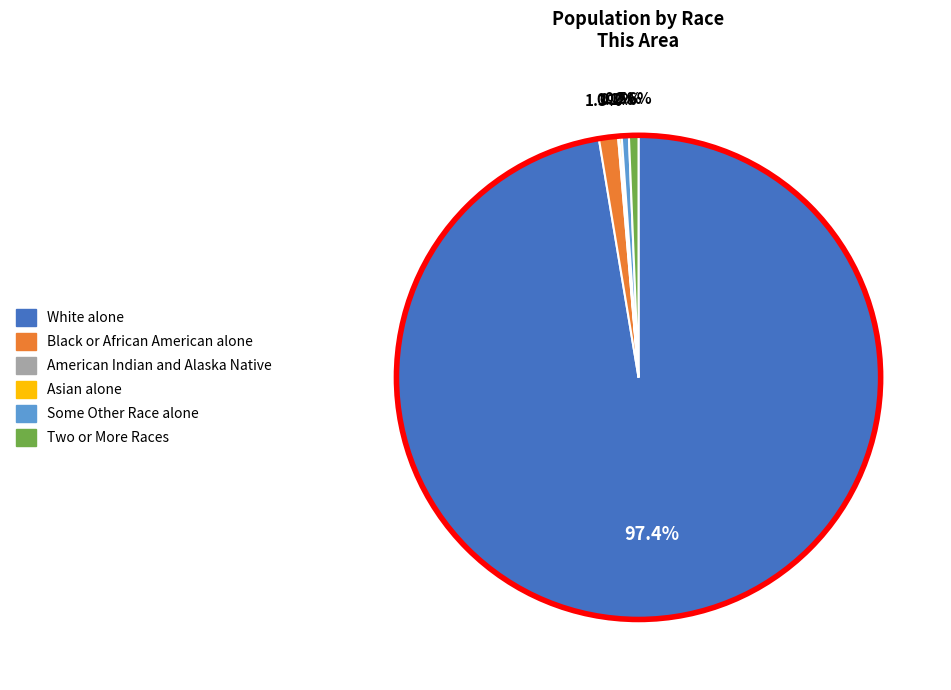

Which category accounts for the majority?

White alone